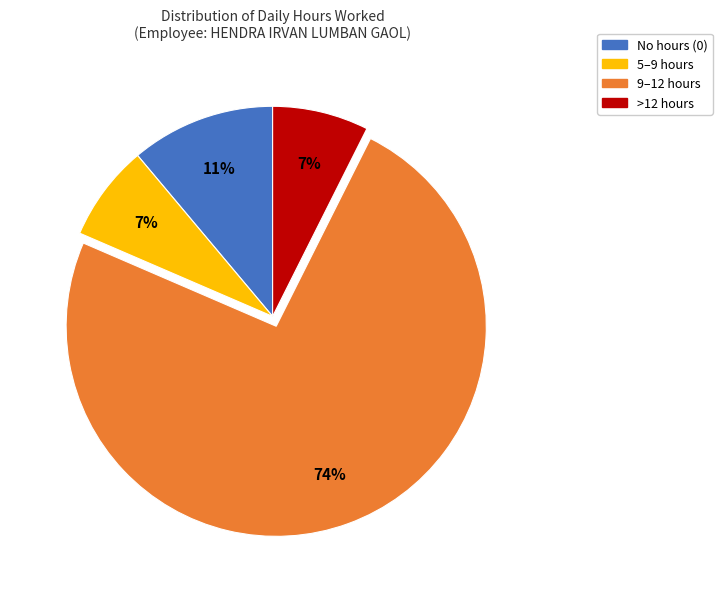

Is there a majority slice in this chart?

Yes